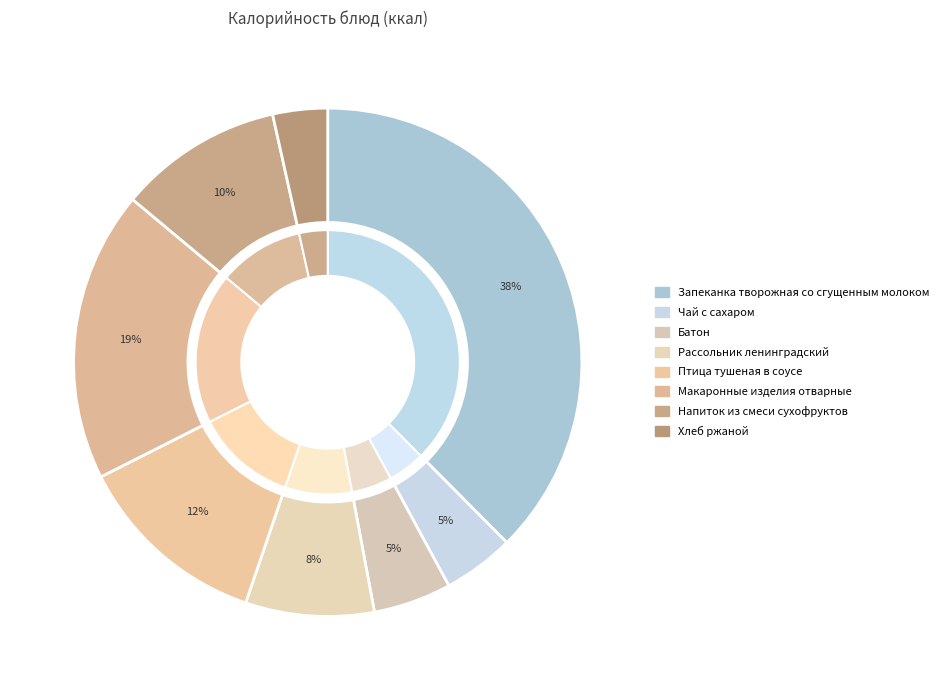

Is it true that Хлеб ржаной is 1% of the pie?

False